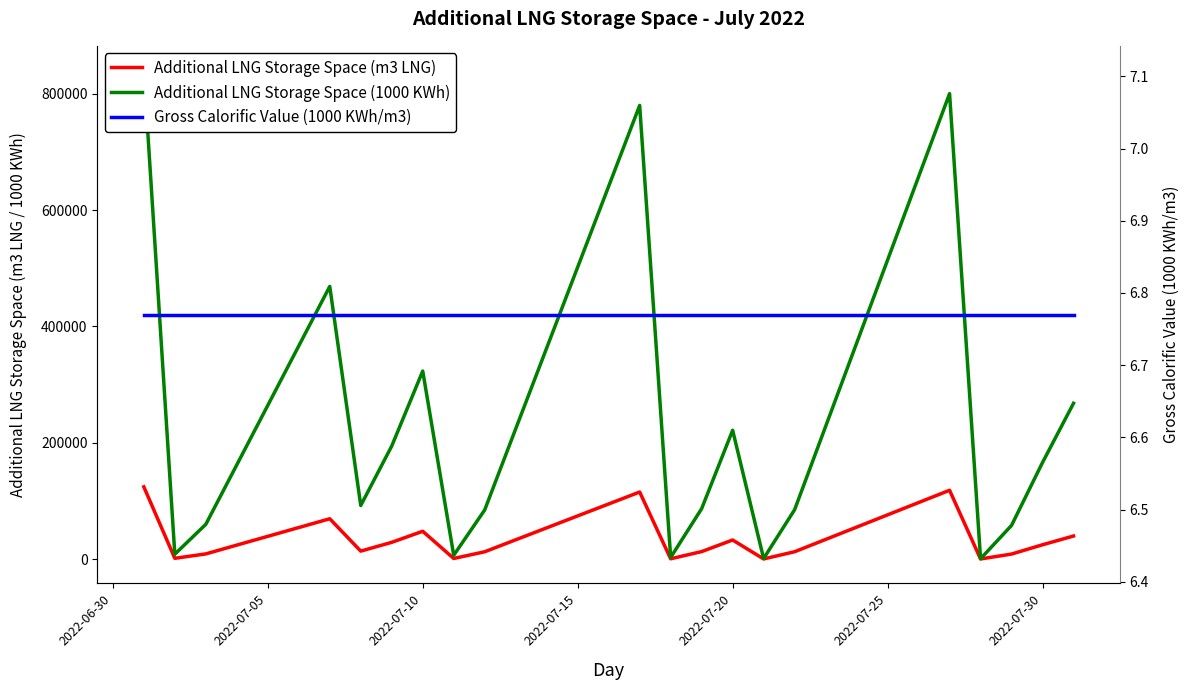

Reading left to right, transcribe all the data shown in this chart.

Additional LNG Storage Space (m3 LNG): 124193.0	1225.0	8815.0	23928.0	39041.0	54154.0	69267.0	13602.0	28715.0	47761.0	951.0	12474.0	33083.0	53627.0	74171.0	94715.0	115259.0	394.0	12794.0	32717.0	127.0	12527.0	33677.0	54827.0	75977.0	97127.0	118261.0	77.0	8544.0	24529.0	39575.0
Additional LNG Storage Space (1000 KWh): 840787.0	8293.0	59678.0	161993.0	264308.0	366623.0	468938.0	92086.0	194401.0	323342.0	6438.0	84449.0	223972.0	363055.0	502138.0	641221.0	780303.0	2667.0	86615.0	221494.0	860.0	84808.0	227993.0	371179.0	514364.0	657550.0	800627.0	521.0	57843.0	166061.0	267923.0
Gross Calorific Value (1000 KWh/m3): 6.8	6.8	6.8	6.8	6.8	6.8	6.8	6.8	6.8	6.8	6.8	6.8	6.8	6.8	6.8	6.8	6.8	6.8	6.8	6.8	6.8	6.8	6.8	6.8	6.8	6.8	6.8	6.8	6.8	6.8	6.8